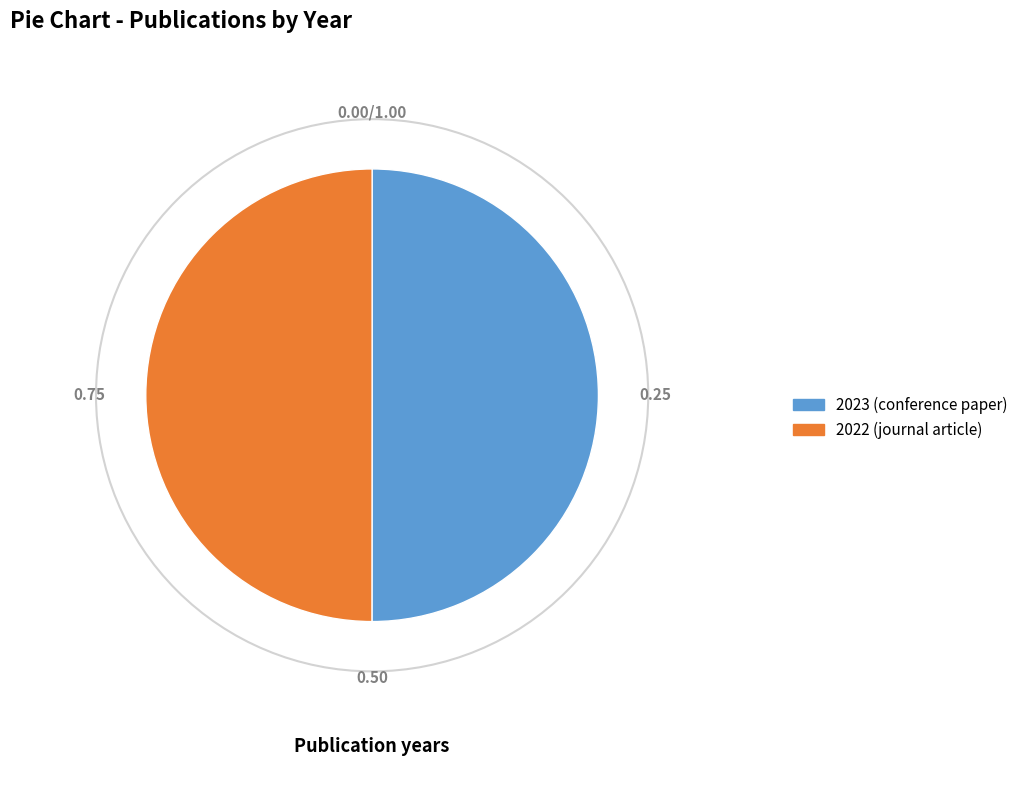

The 2023 (conference paper) slice represents 40% of the pie. True or false?

False